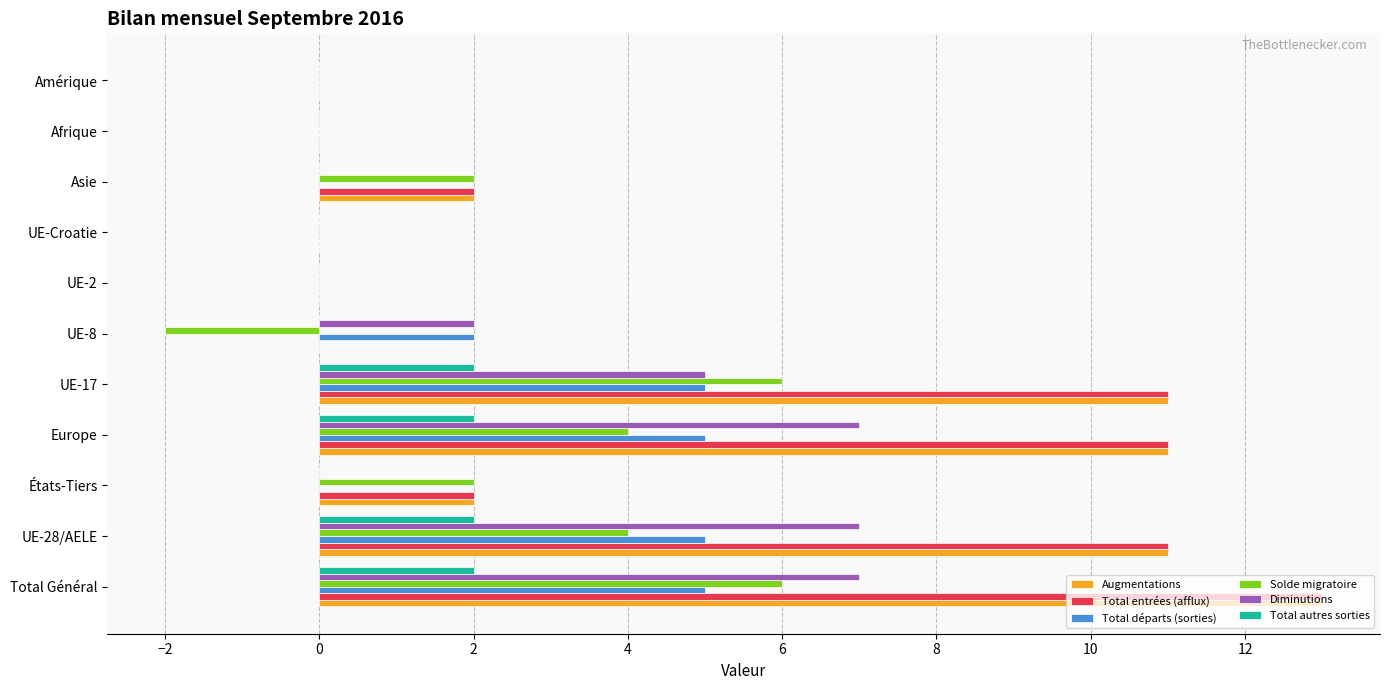

True or false: Total départs (sorties) has a value of 2 at UE-2.

False